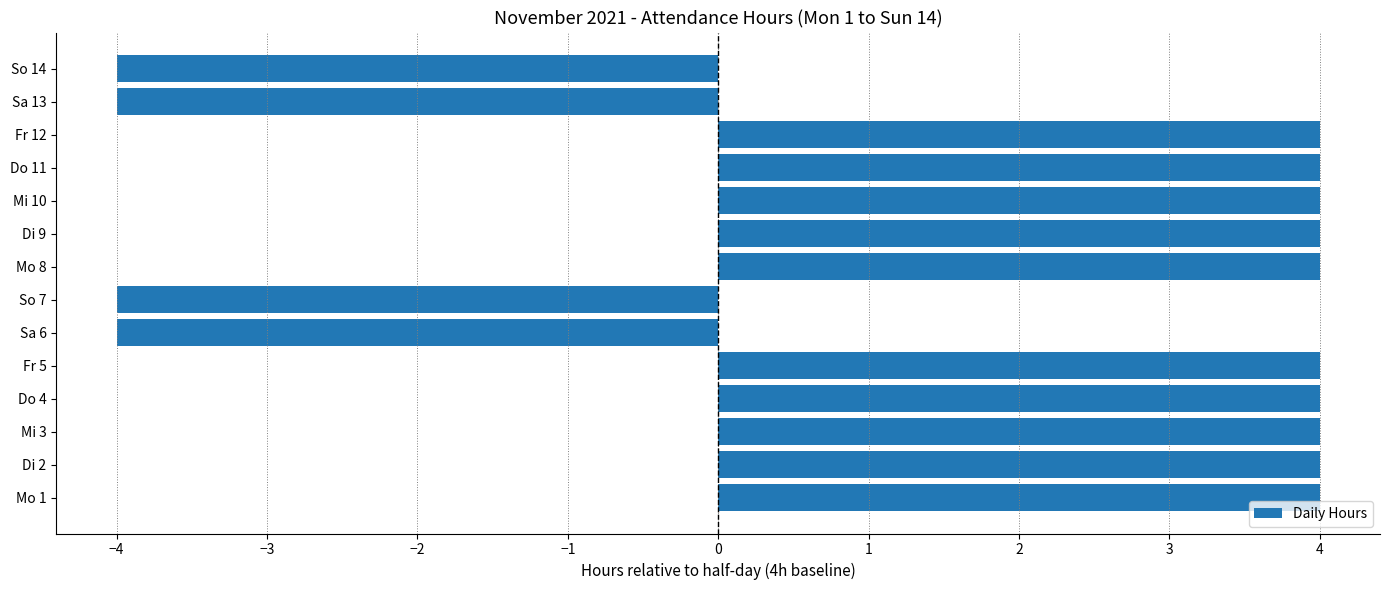

How many values are between -4 and 4?

14